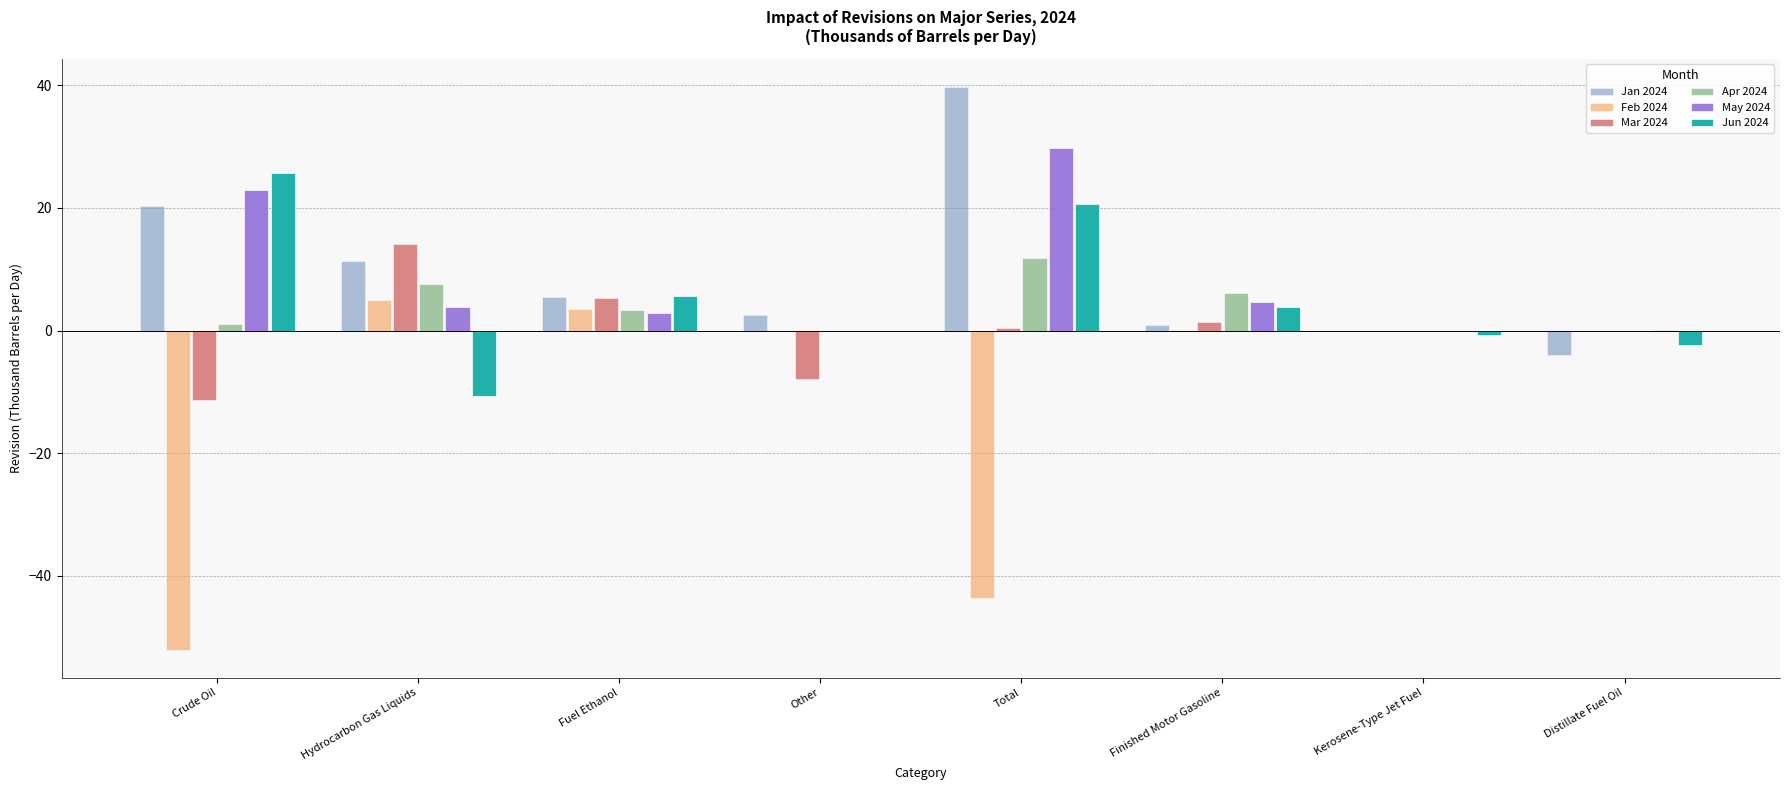

What are all the series names shown in the legend?

Jan 2024, Feb 2024, Mar 2024, Apr 2024, May 2024, Jun 2024